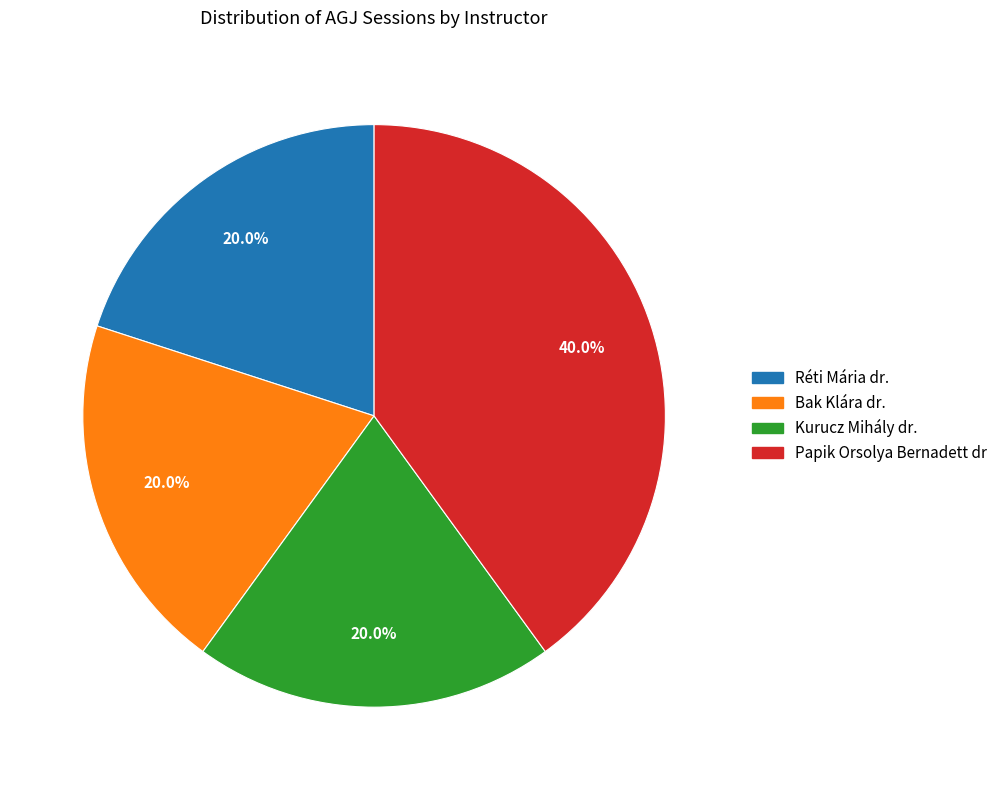

What percentage do Réti Mária dr. and Kurucz Mihály dr. together represent?

40.0%